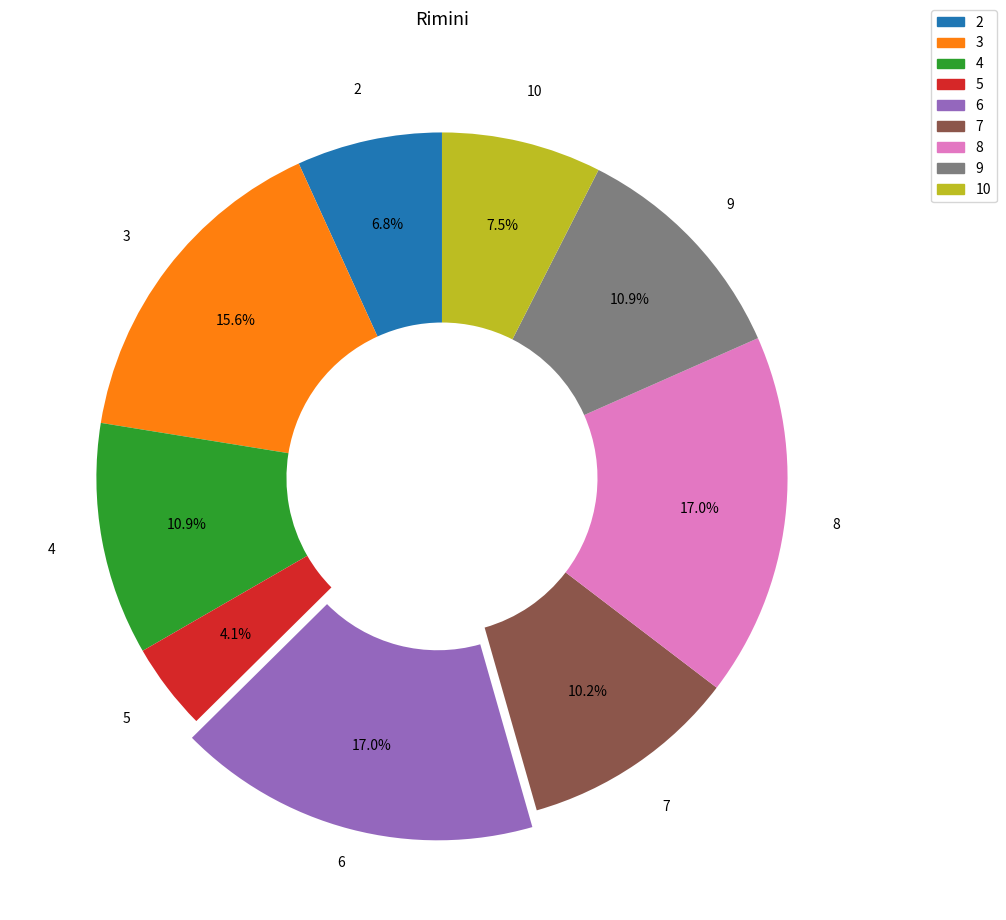

How many slices are in this pie chart?

9